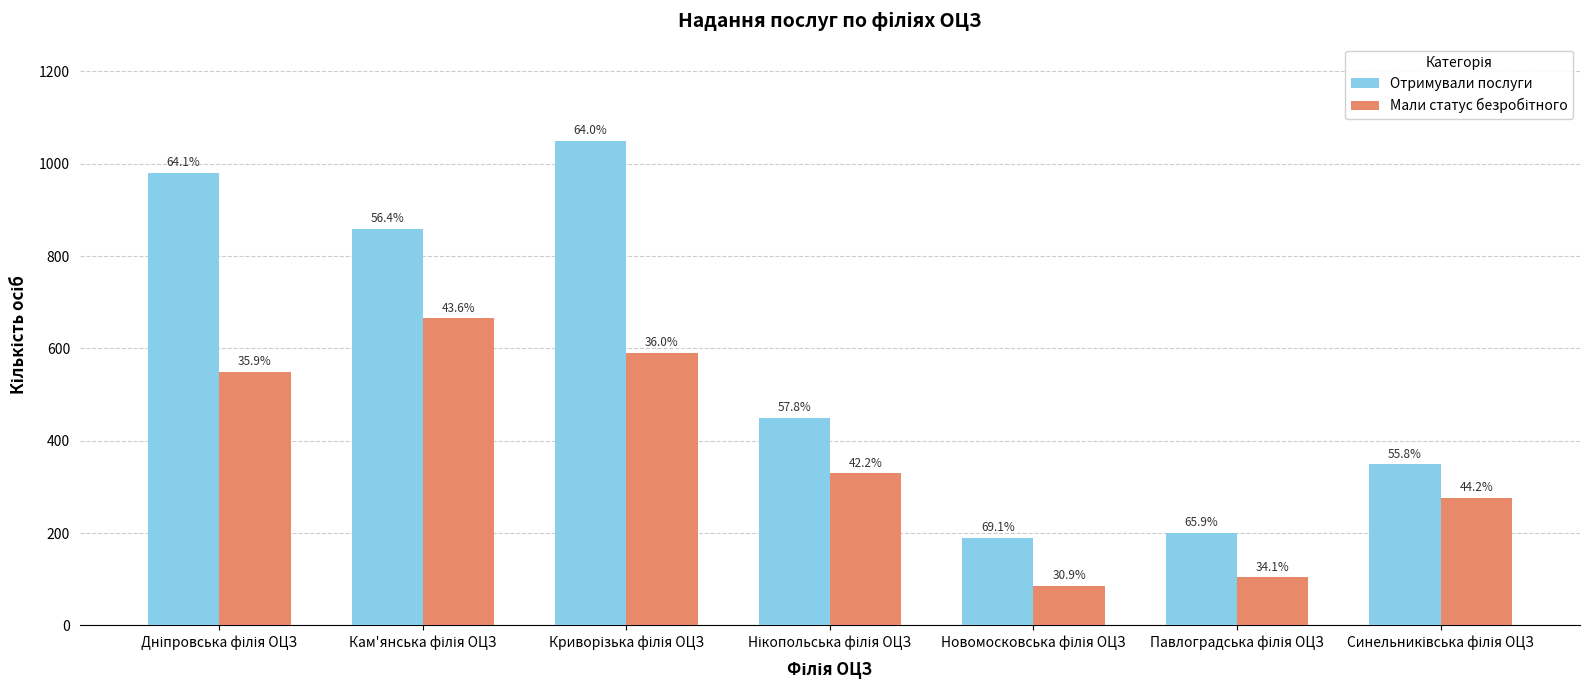

Reading right to left, list all the values displayed in this chart.

Отримували послуги: 349	201	190	450	1050	859	980
Мали статус безробітного: 276	104	85	329	591	665	549